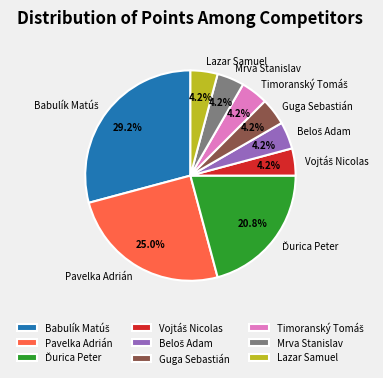

Which has a higher value, Guga Sebastián or Pavelka Adrián?

Pavelka Adrián